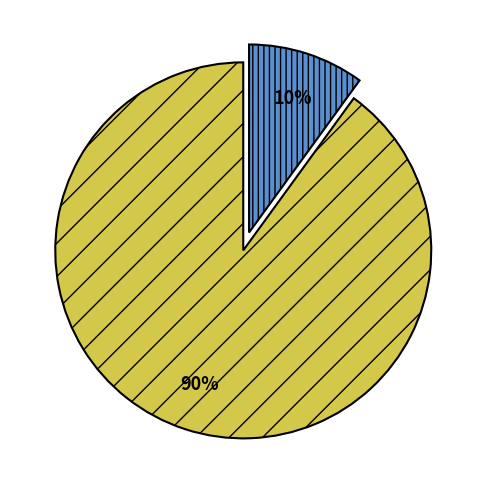

Is there any slice that represents more than half of the pie?

Yes